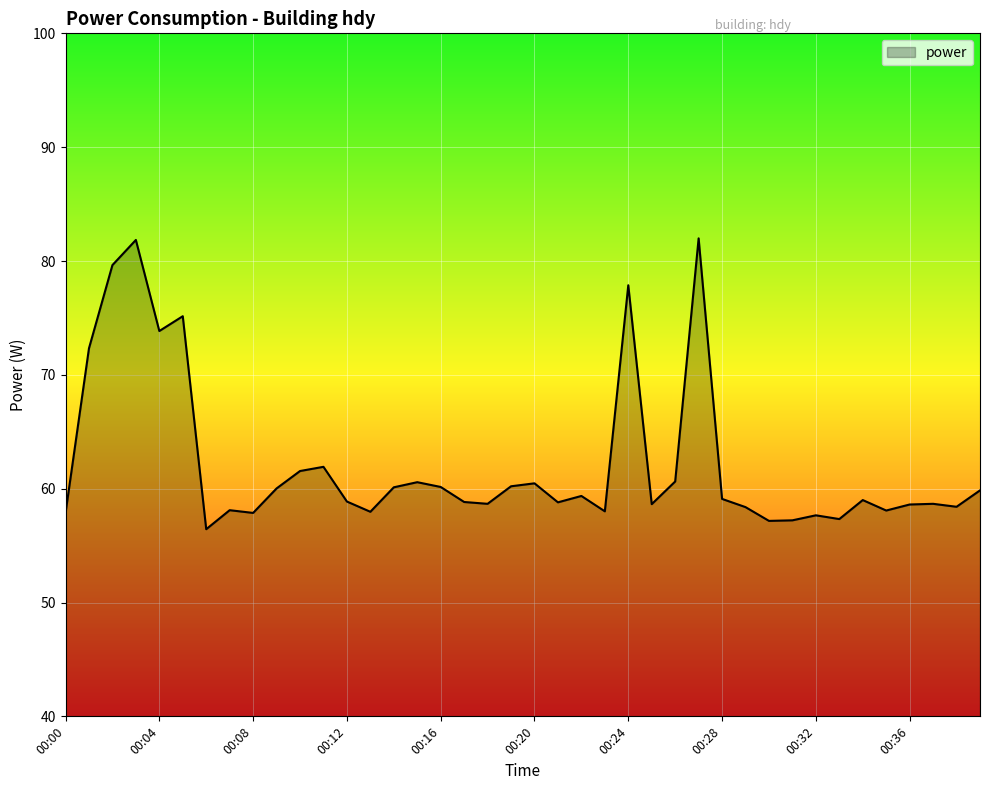

What is the maximum value shown in the chart?

82.0